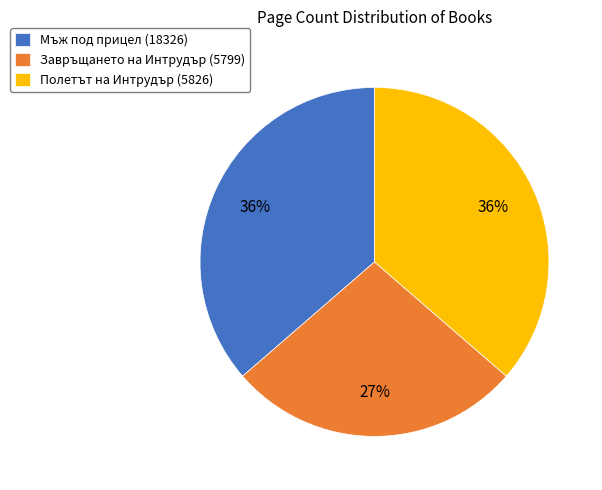

To the nearest percent, what is the difference between the largest and smallest slice percentages?

9%